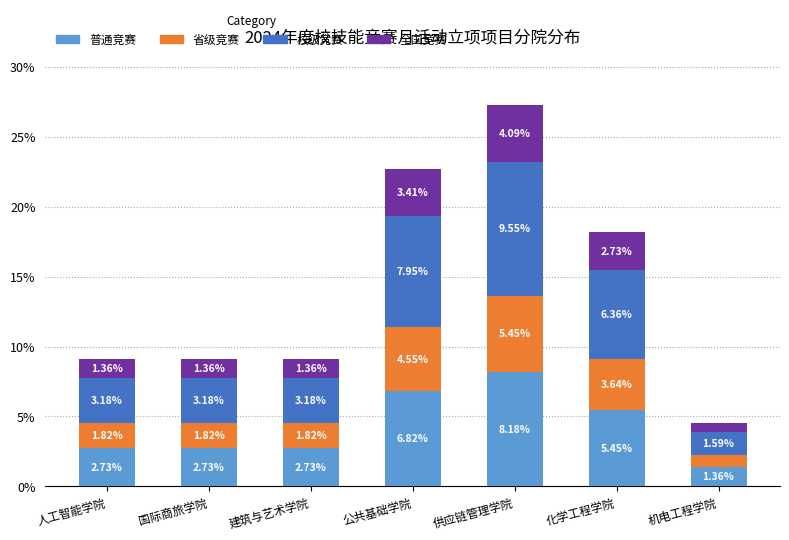

What is the difference between the maximum and minimum values in the 普通竞赛 series?

6.8